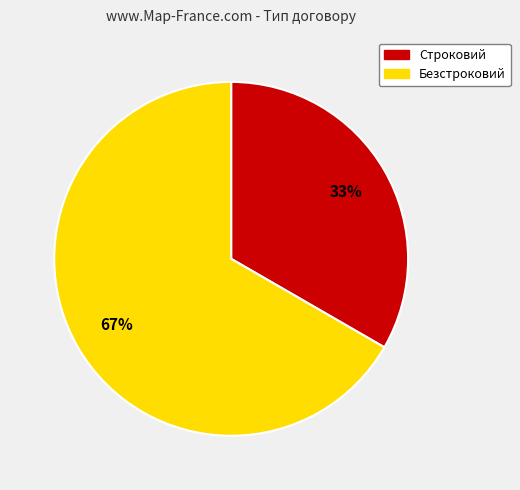

Approximately how many times larger is the value at Строковий compared to Безстроковий?

0.5